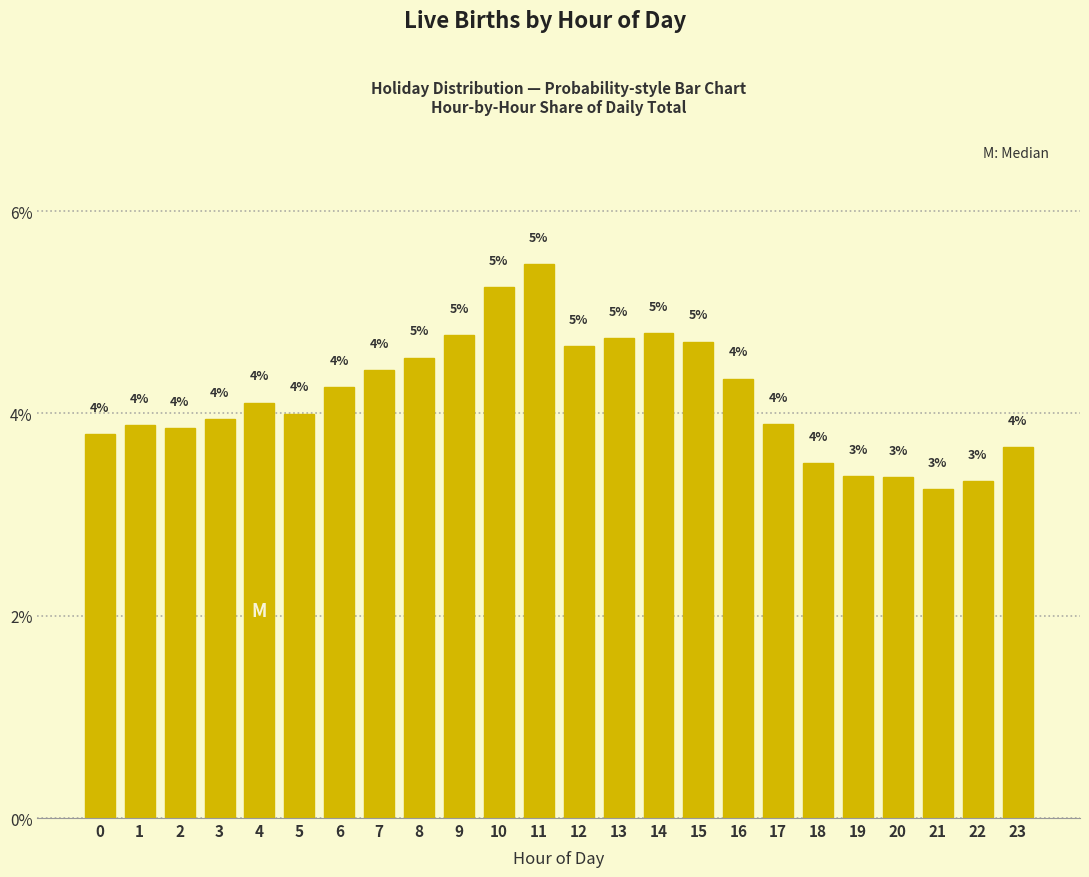

At which label does the data first exceed 4?

4